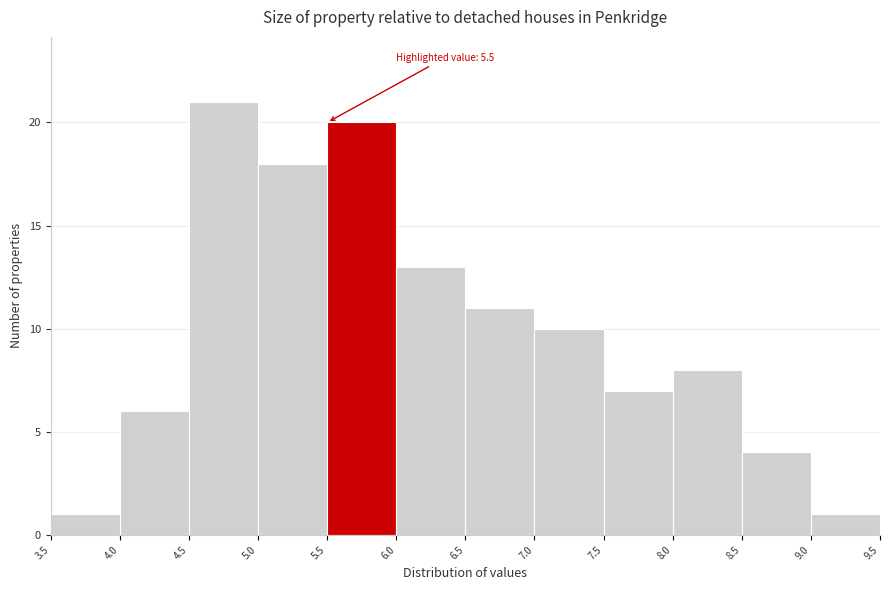

Over which range of the x-axis is the bar tallest?

4.5 to 5.0